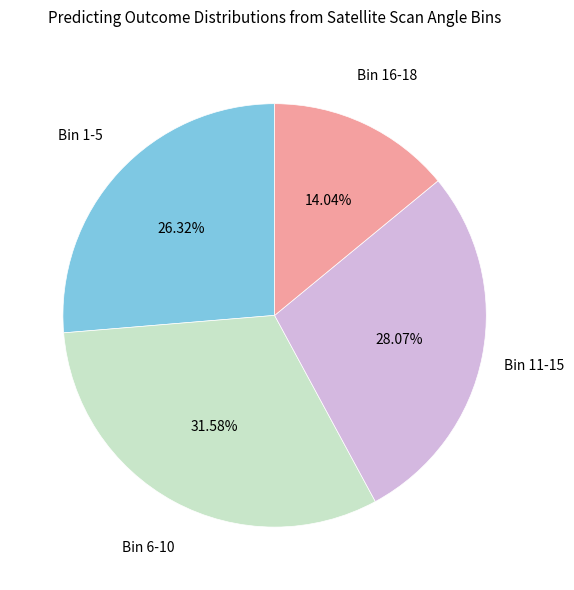

Does any single category account for the majority?

No